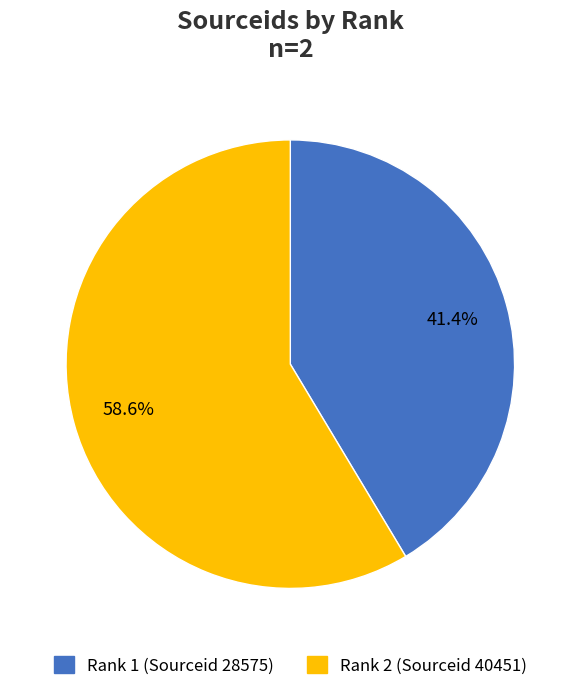

True or false: Rank 2 (Sourceid 40451) accounts for 65% of the total.

False